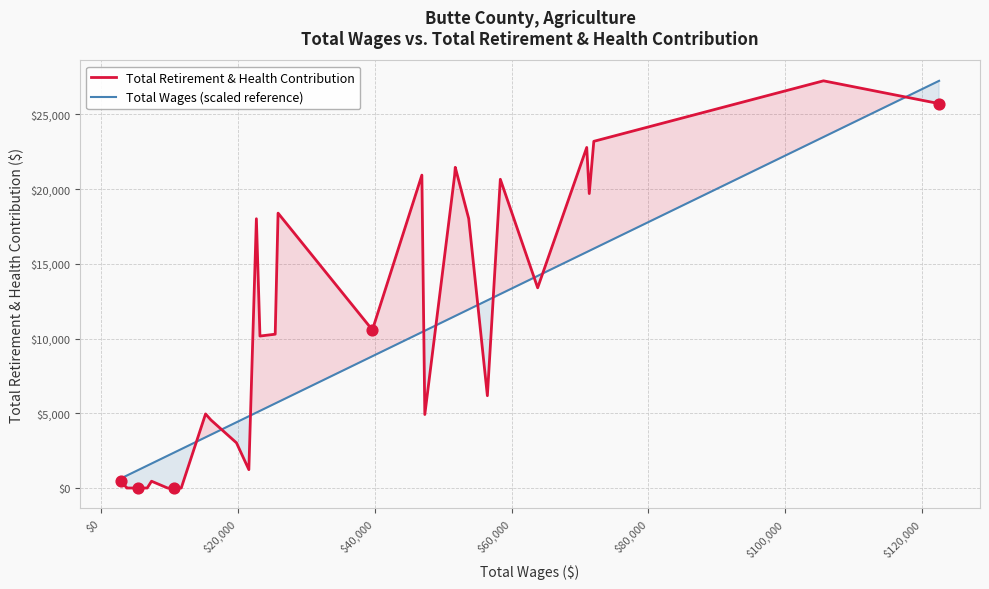

What is the maximum value for Total Wages (scaled reference)?

27248.0